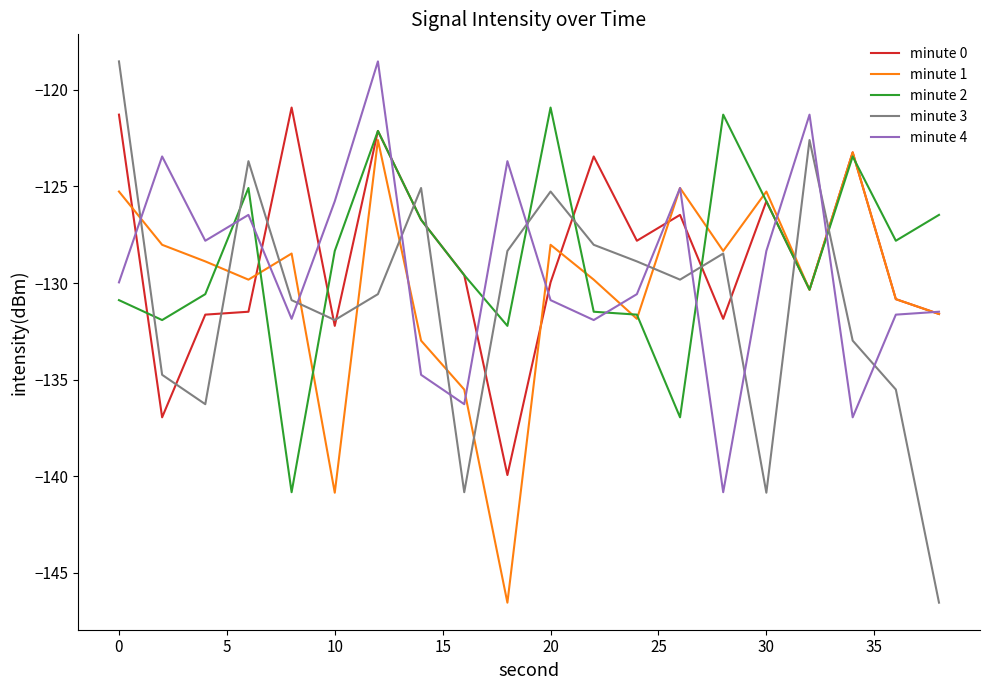

What is the sum of all minute 1 values?

-2603.3